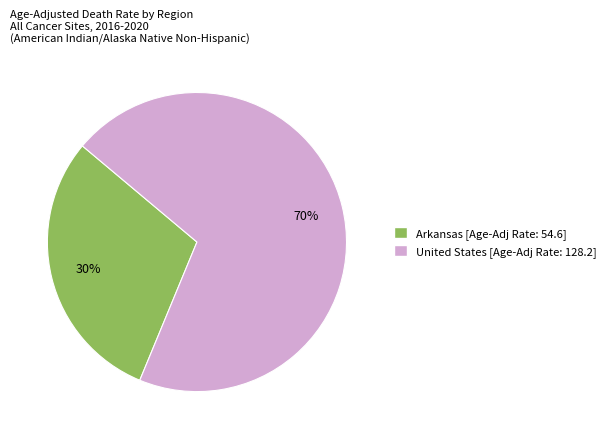

What percentage is the United States slice, to the nearest percent?

70%